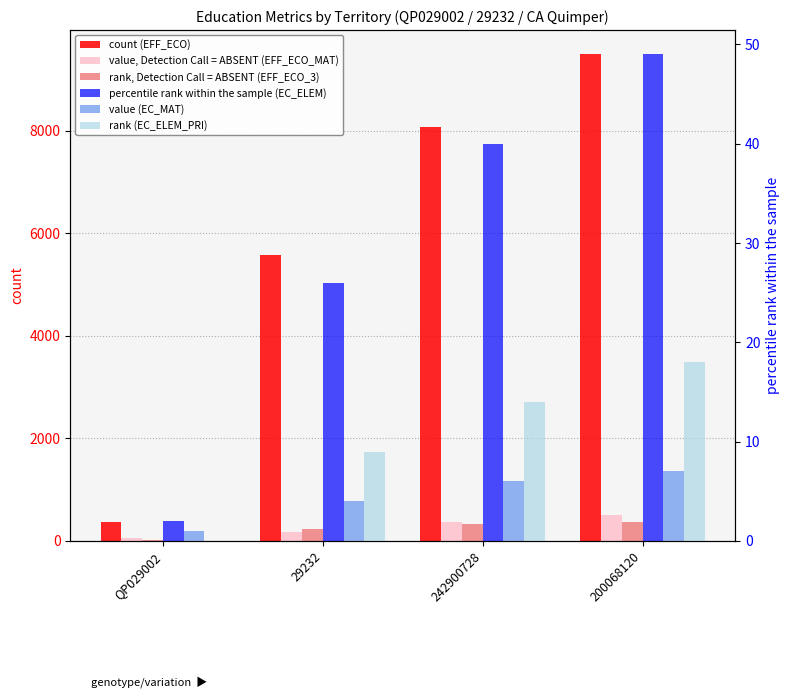

Reading right to left, list all the values displayed in this chart.

count (EFF_ECO): 200068120=9484	242900728=8066	29232=5571	QP029002=364
value, Detection Call = ABSENT (EFF_ECO_MAT): 200068120=506	242900728=366	29232=180	QP029002=56
rank, Detection Call = ABSENT (EFF_ECO_3): 200068120=366	242900728=336	29232=225	QP029002=16
percentile rank within the sample (EC_ELEM): 200068120=49	242900728=40	29232=26	QP029002=2
value (EC_MAT): 200068120=7	242900728=6	29232=4	QP029002=1
rank (EC_ELEM_PRI): 200068120=18	242900728=14	29232=9	QP029002=0